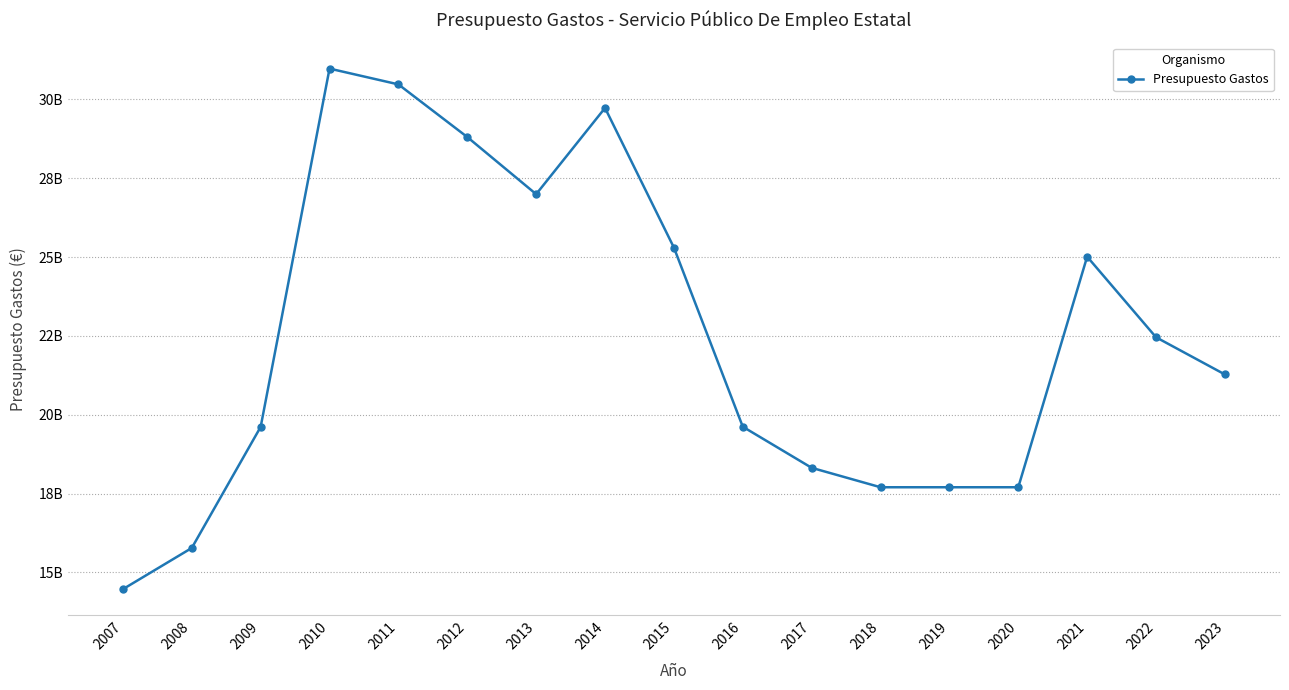

Reading left to right, list all the values displayed in this chart.

2007=14470660640	2008=15777076660	2009=19615945860	2010=30974836280	2011=30474059630	2012=28805052820	2013=26993695960	2014=29727534270	2015=25300040460	2016=19620938900	2017=18318312650	2018=17702180620	2019=17702180620	2020=17702180620	2021=25011796590	2022=22457097220	2023=21278019880